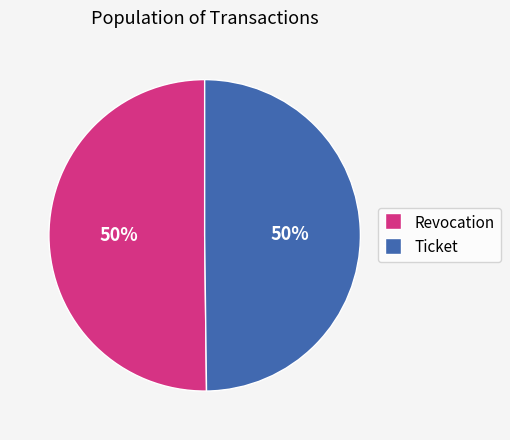

To the nearest percent, what is the average slice percentage?

50%